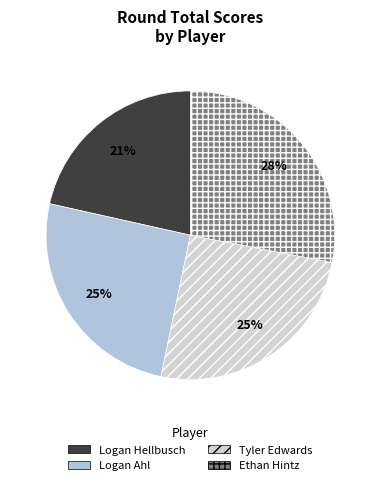

Is Logan Hellbusch the majority of the pie?

No